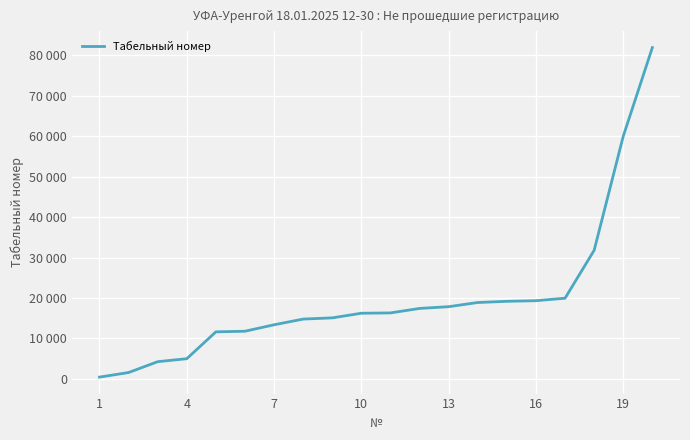

Does the chart have visible grid lines?

Yes